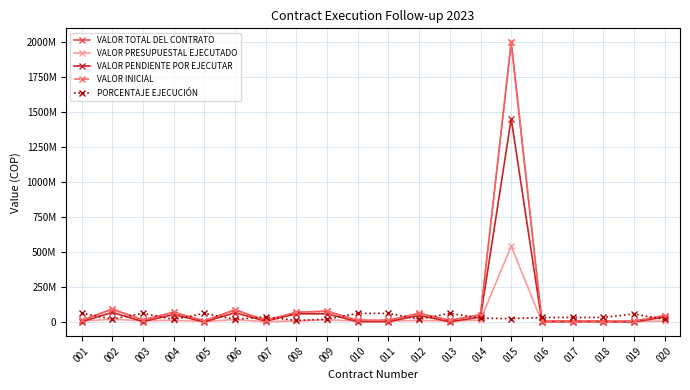

Which series has the largest total across all categories?

VALOR TOTAL DEL CONTRATO